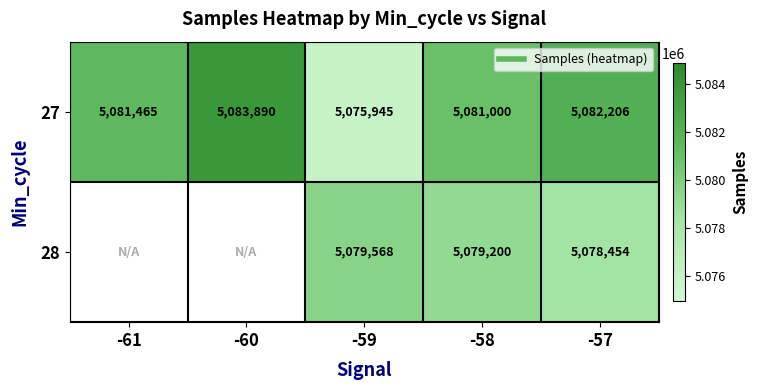

List the labels in order of 28 value, smallest first.

-57, -58, -61, -60, -59